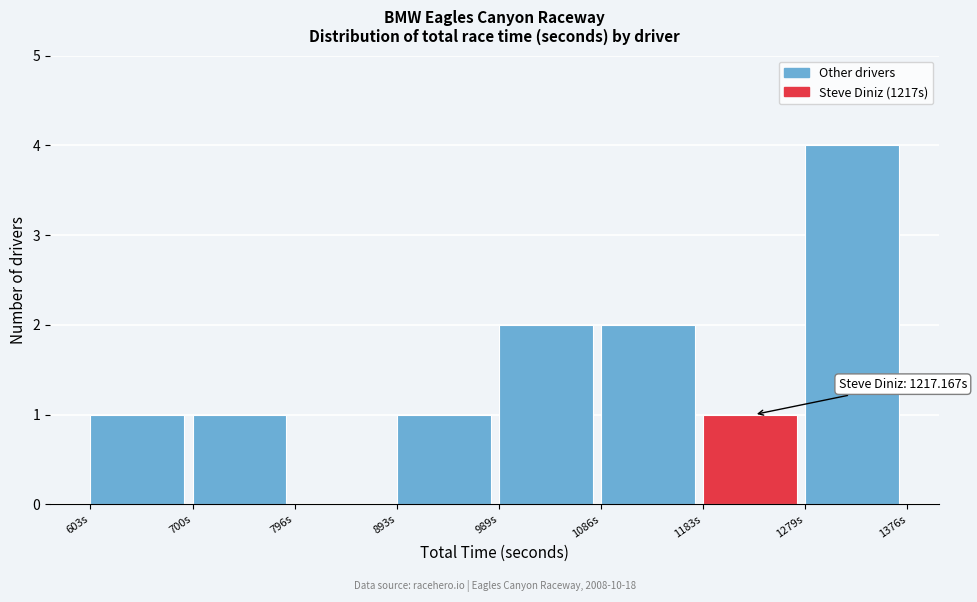

Over which range of the x-axis is the bar tallest?

1280 to 1380